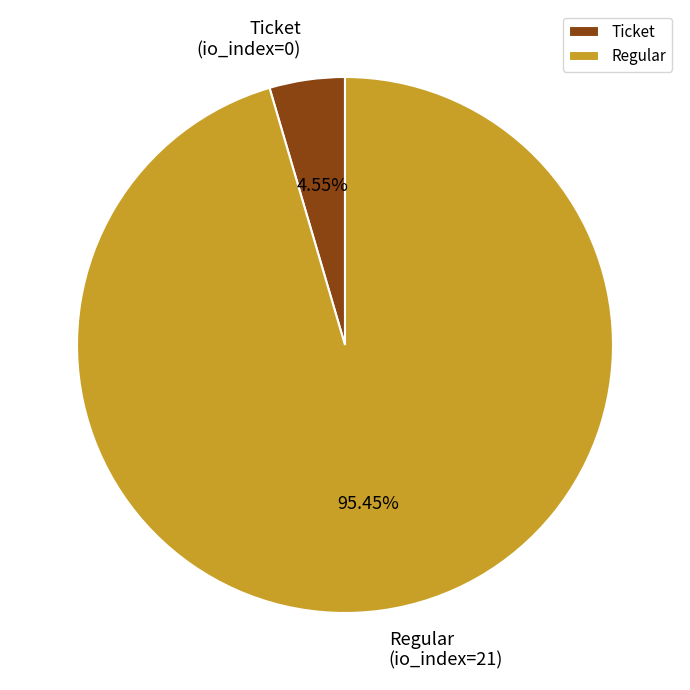

Which slice represents more than half of the pie?

Regular